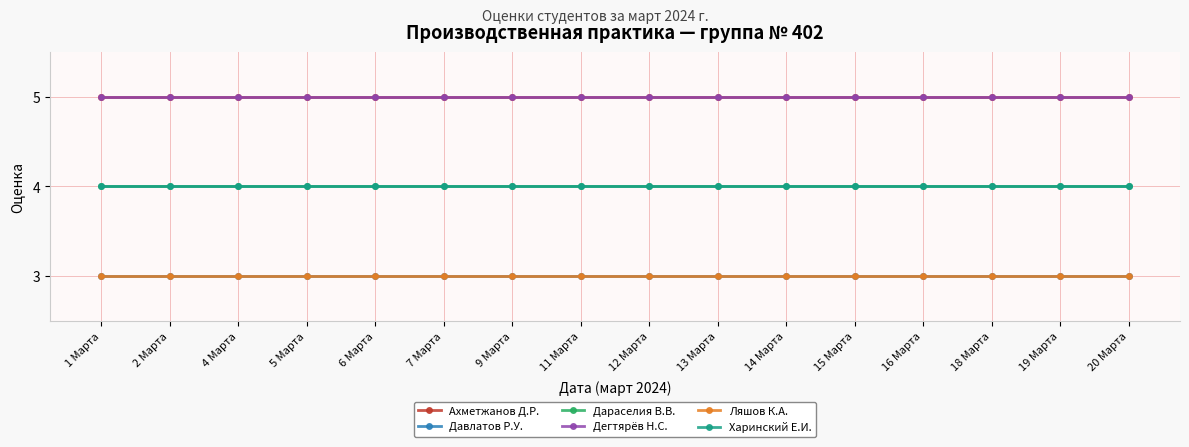

What is the sum of the Дараселия В.В. values at 11 Марта and 1 Марта?

8